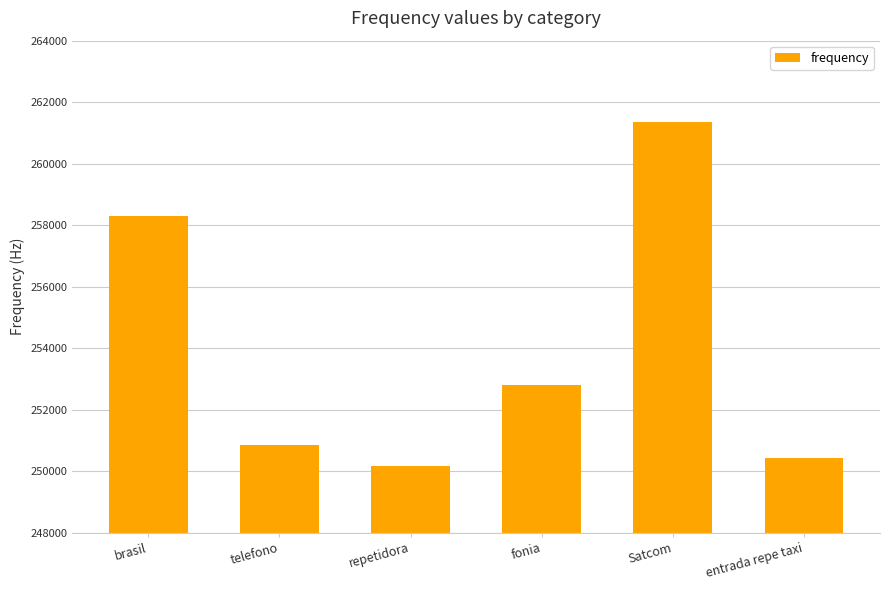

Are the bars horizontal?

No